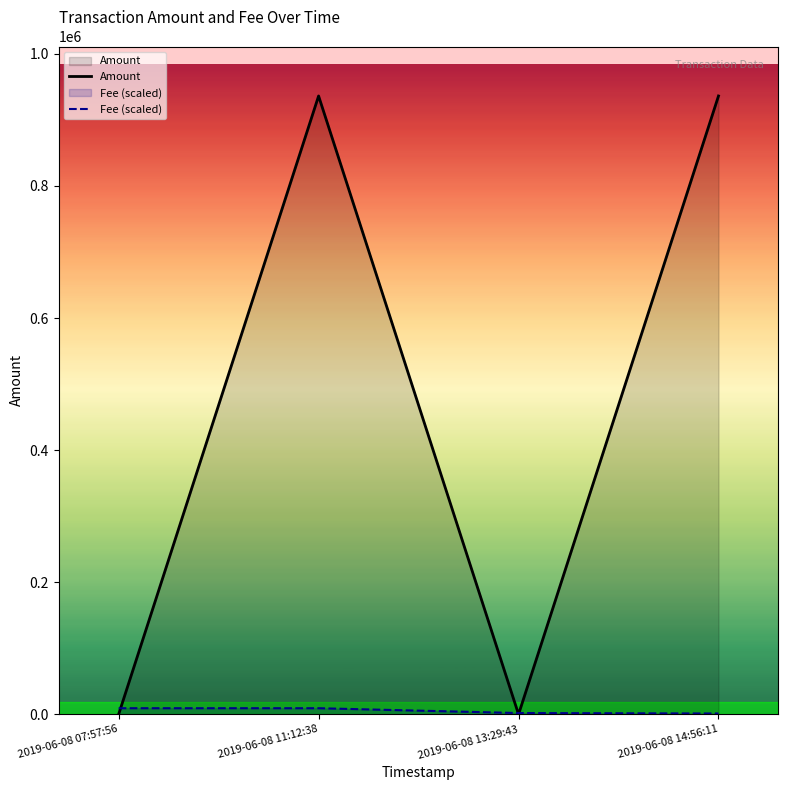

How many lines are shown in the chart?

2